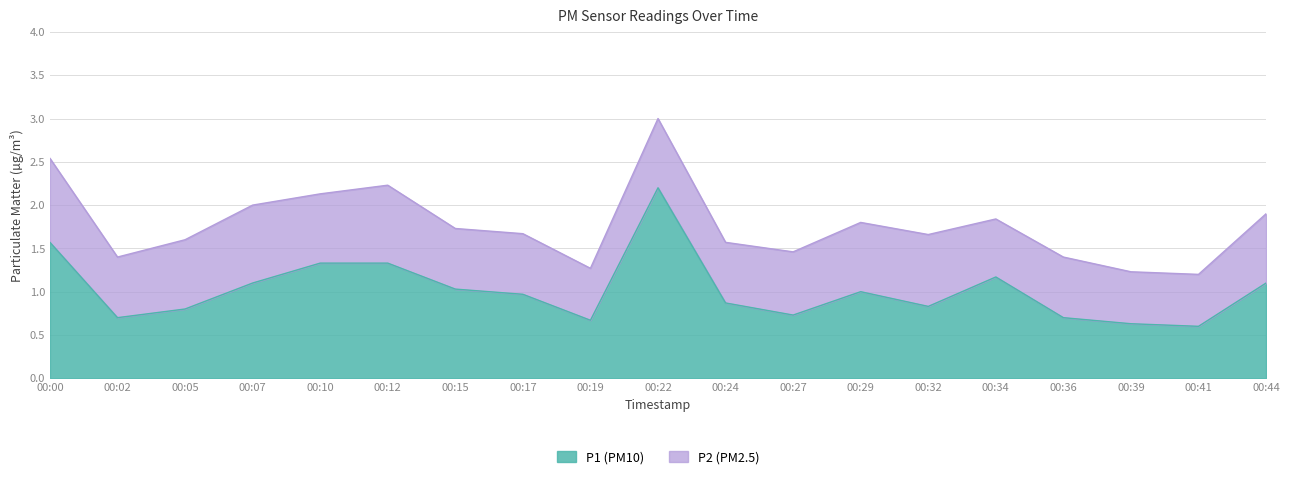

List the labels in order of value, largest first.

00:22, 00:00, 00:10, 00:12, 00:34, 00:07, 00:44, 00:15, 00:29, 00:17, 00:24, 00:32, 00:05, 00:27, 00:02, 00:36, 00:19, 00:39, 00:41